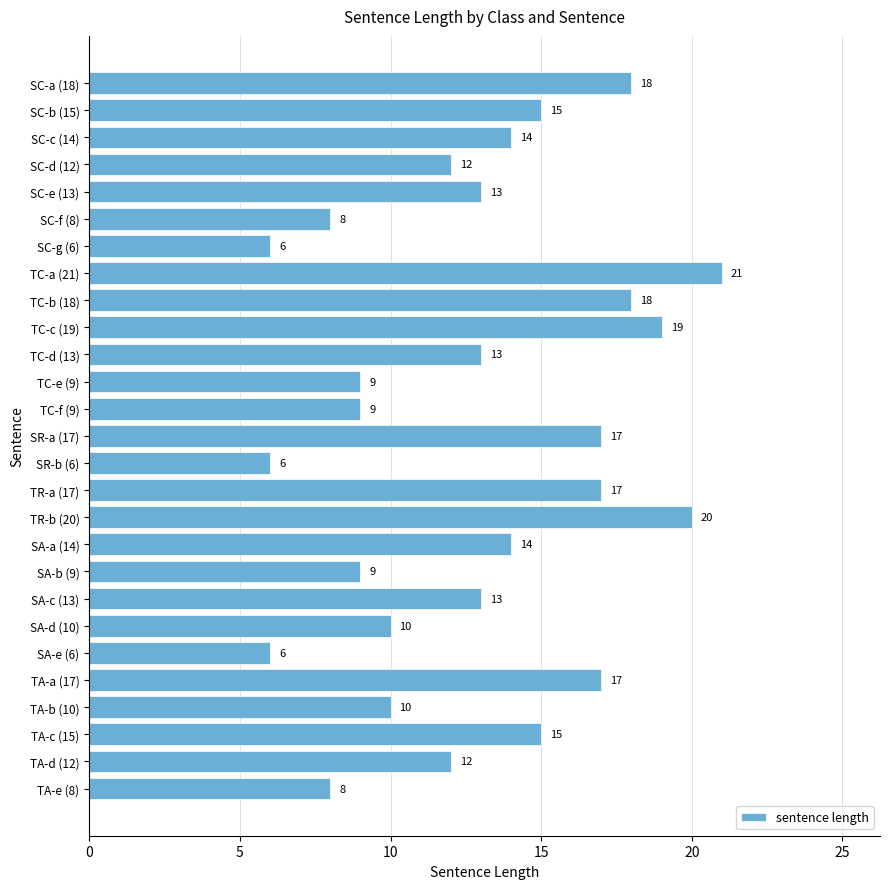

What is the sum of all values?

349